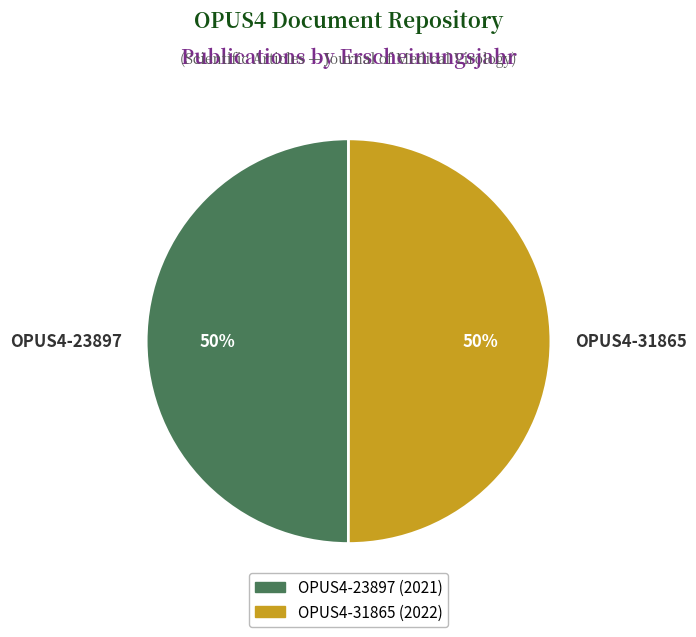

What percentage is the OPUS4-23897 slice, to the nearest percent?

50%